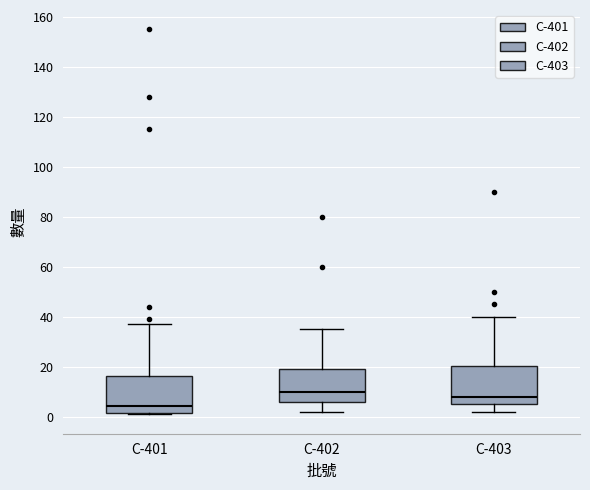

Reading left to right, read every box against the y-axis: the position of its median line, the range the box covers, and the ends of its whiskers. The values are not printed on the chart, so give them approximately, as read against the axis.

C-401: median 4, box 2 to 16, whiskers 2 (just below the box's lower edge) to 38
C-402: median 10, box 6 to 20, whiskers 2 to 36
C-403: median 8, box 6 to 20, whiskers 2 to 40